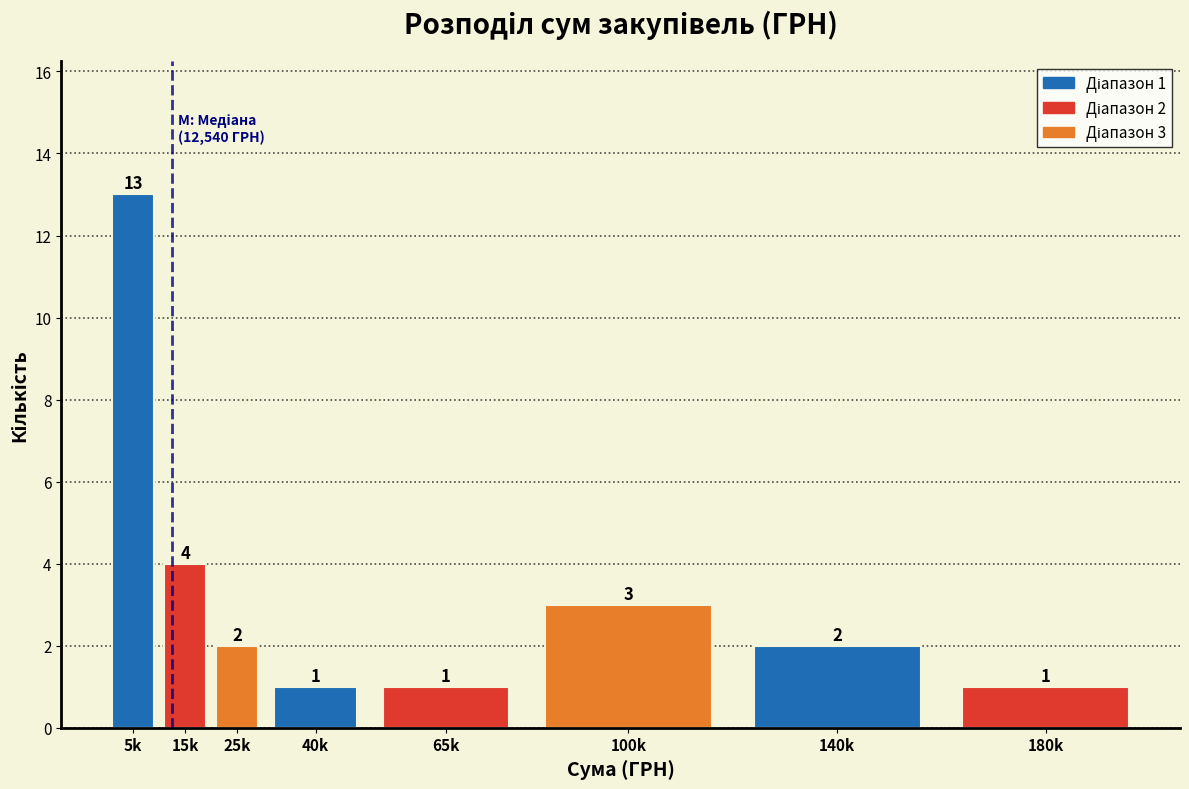

Reading right to left, what are all the values shown in this chart?

180k=1	140k=2	100k=3	65k=1	40k=1	25k=2	15k=4	5k=13